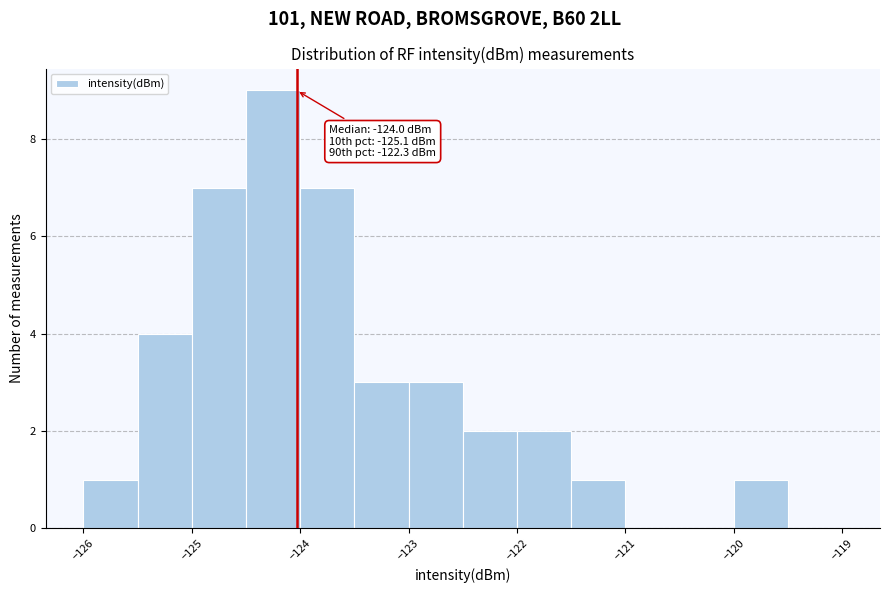

Which range on the x-axis has the tallest bar?

-124.5 to -124.0